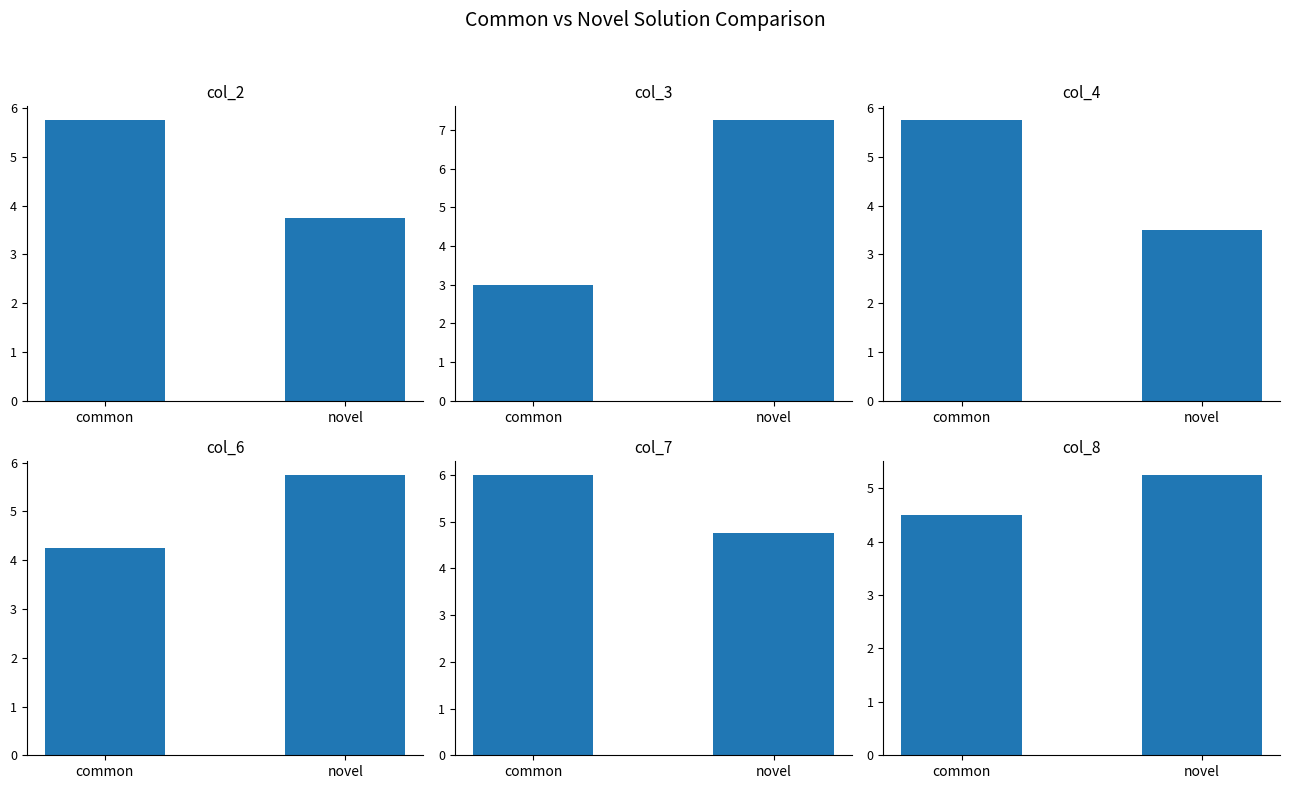

At how many categories does at least one series exceed 3?

2